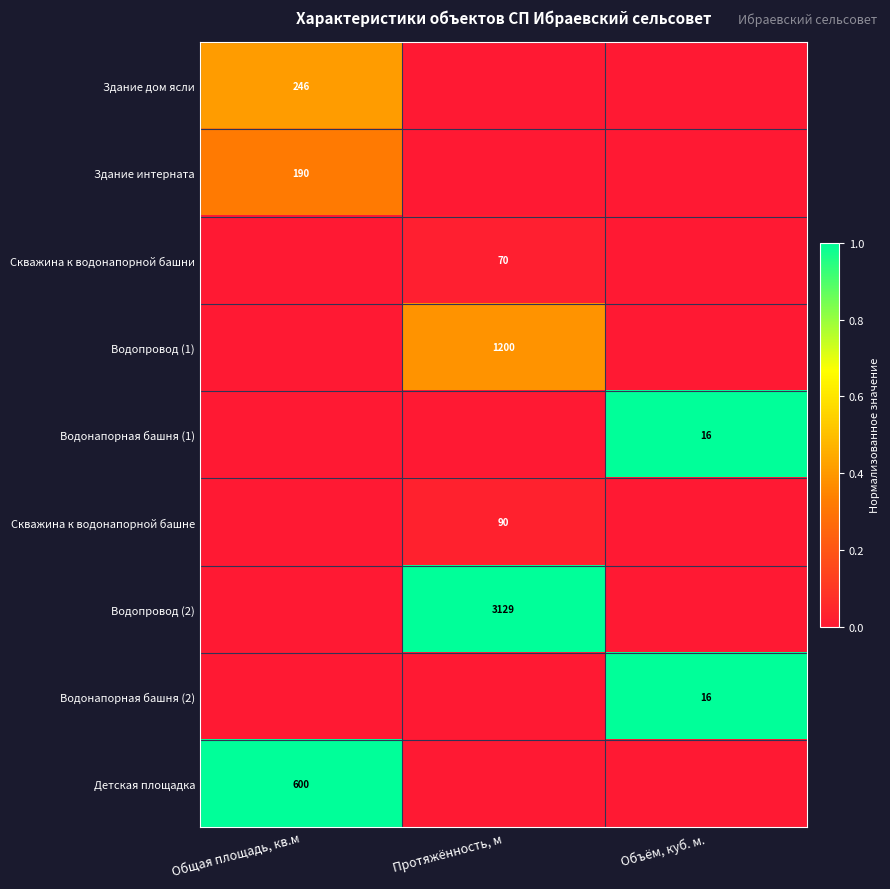

How many Водонапорная башня (2) values are between 0 and 1?

3